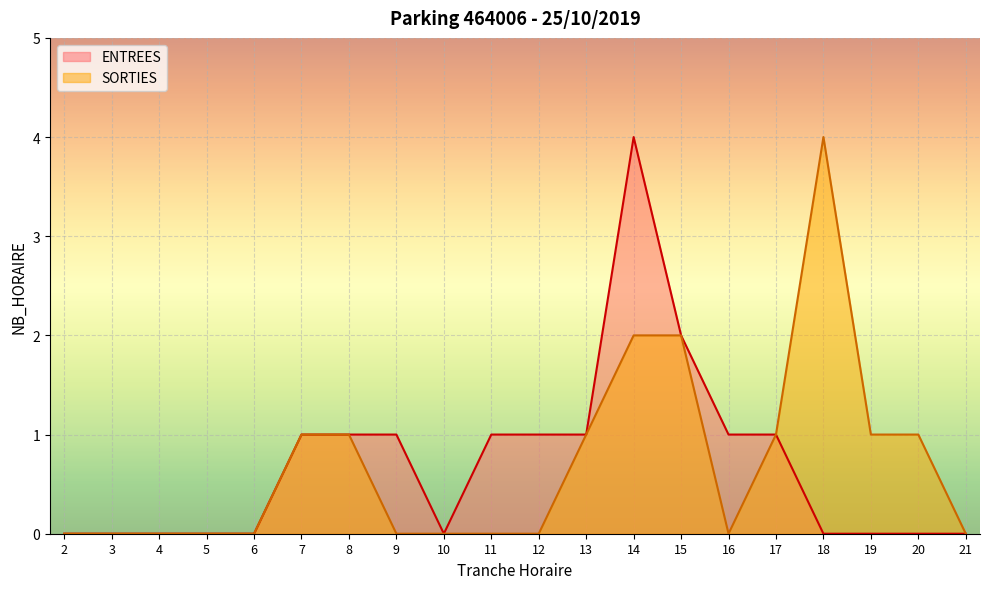

Rank the series at 19 from highest to lowest value.

SORTIES, ENTREES